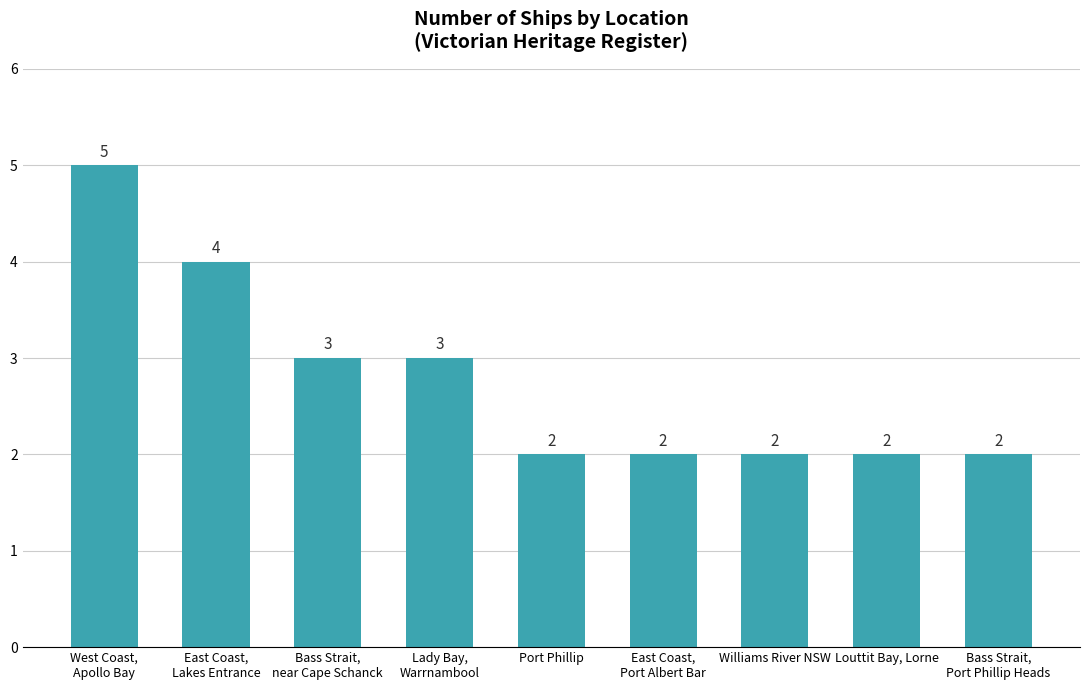

The chart shows a value of 5 at West Coast,
Apollo Bay. True or false?

True